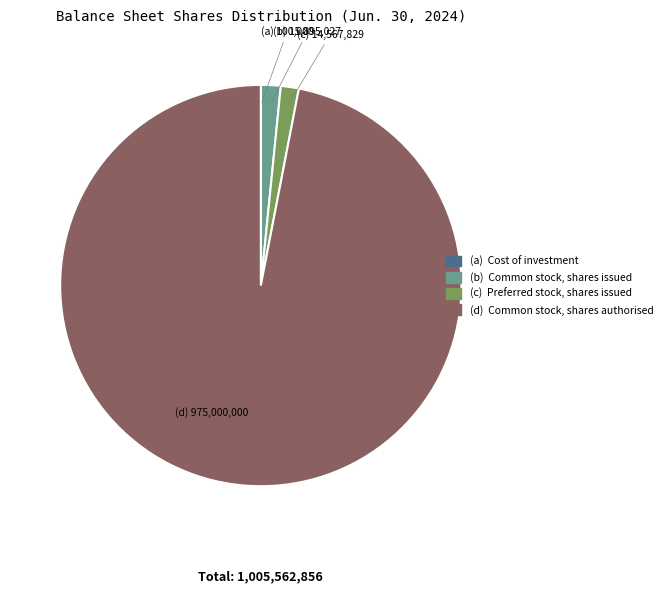

Is there any slice that represents more than half of the pie?

Yes